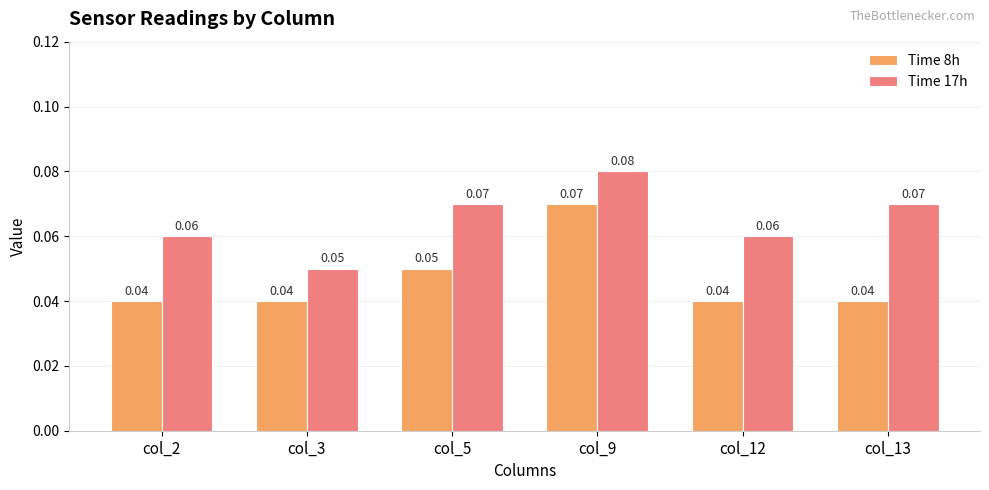

Count the number of data series in this chart.

2